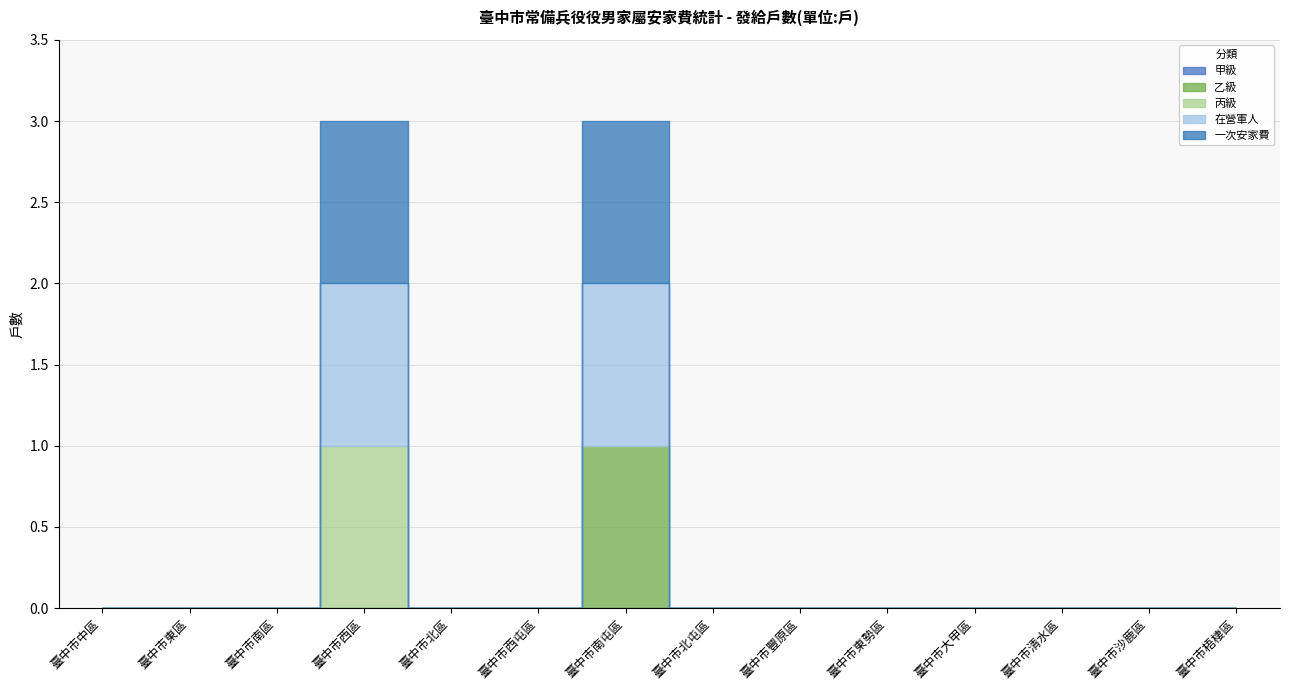

What is the approximate value of 在營軍人 at 臺中市西區?

1